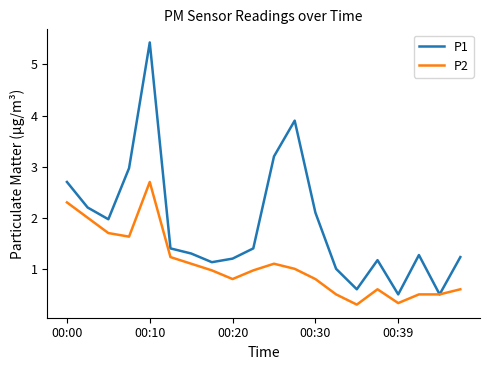

List the series in order of their overall mean, lowest first.

P2, P1